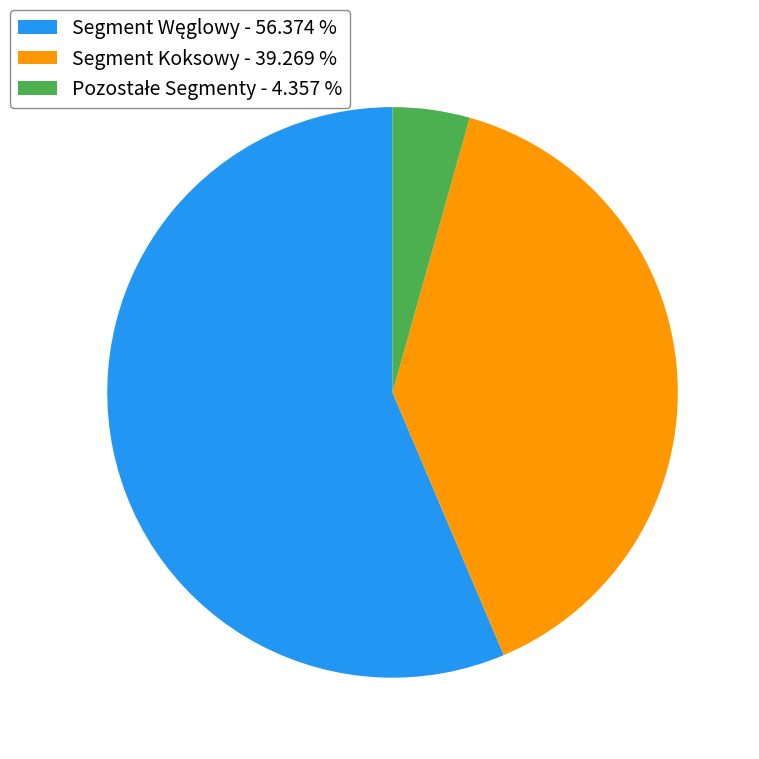

Is there any slice that represents more than half of the pie?

Yes